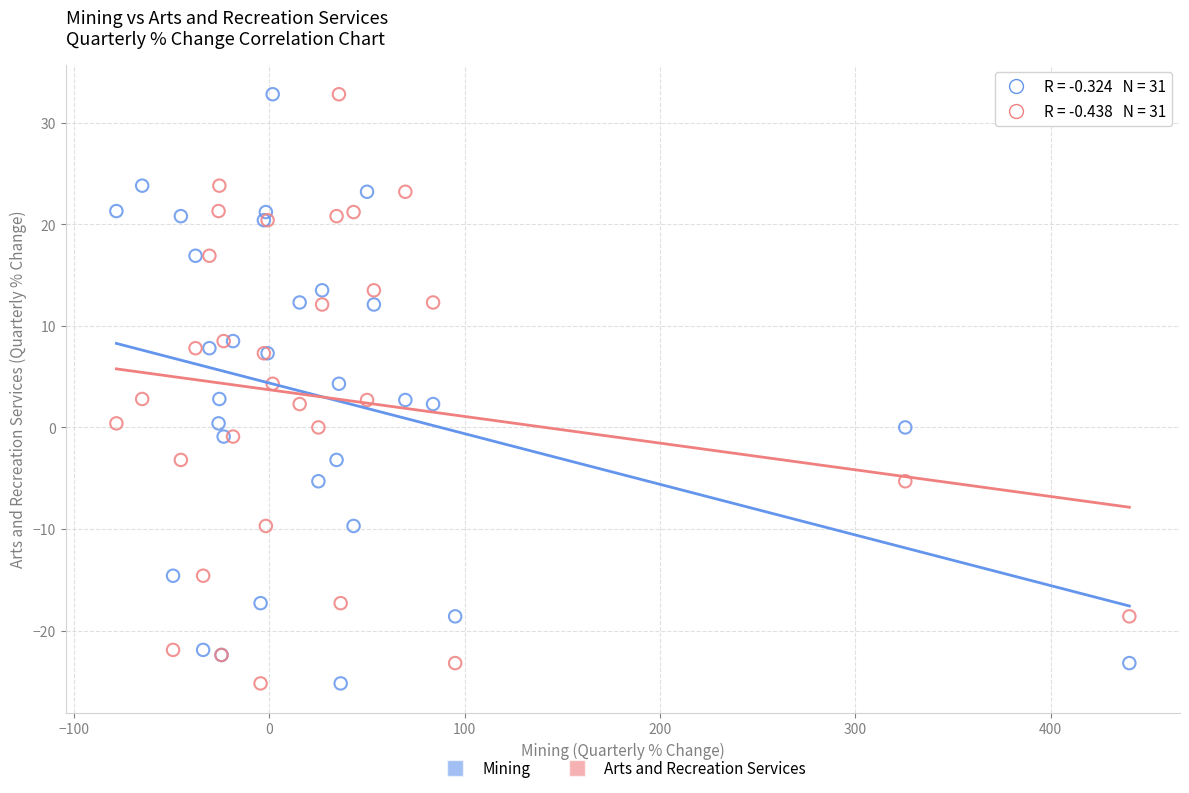

What is the X range (max minus min) for the scatter plot?

518.5